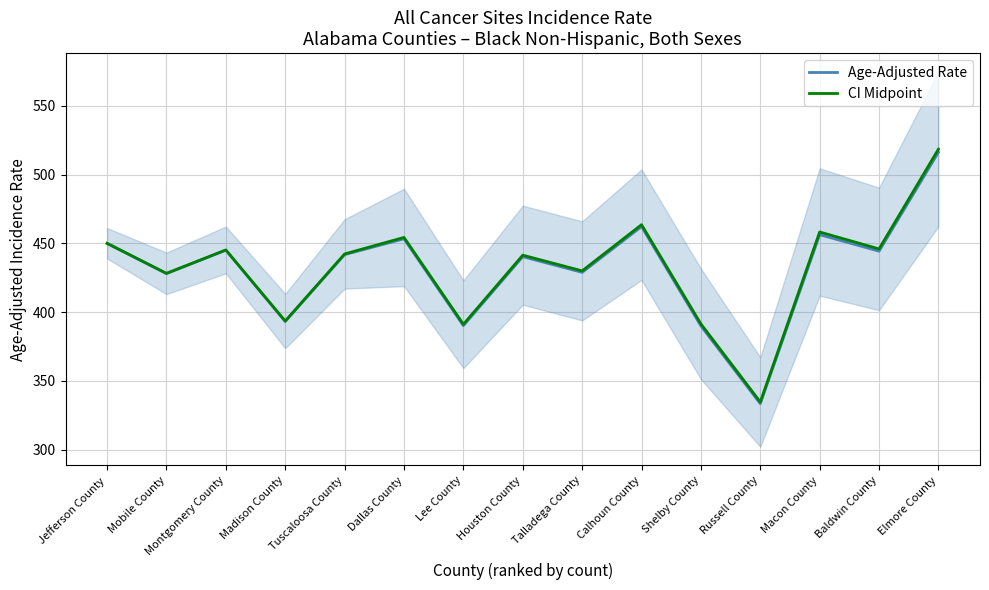

Which series has the largest total across all categories?

CI Midpoint